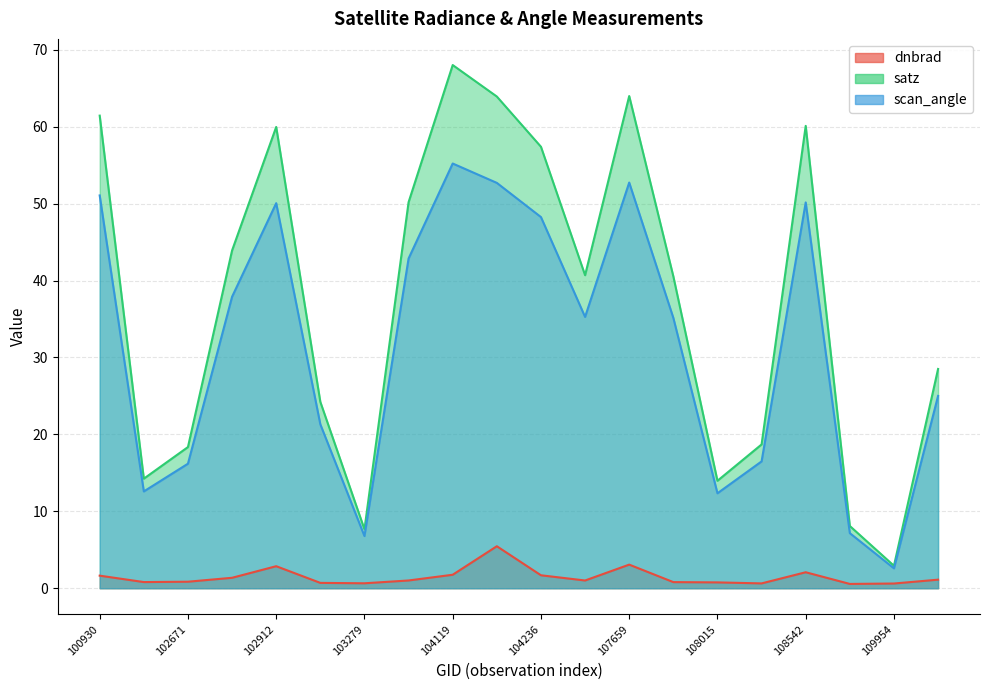

List the series in order of their peak value, highest first.

satz, scan_angle, dnbrad